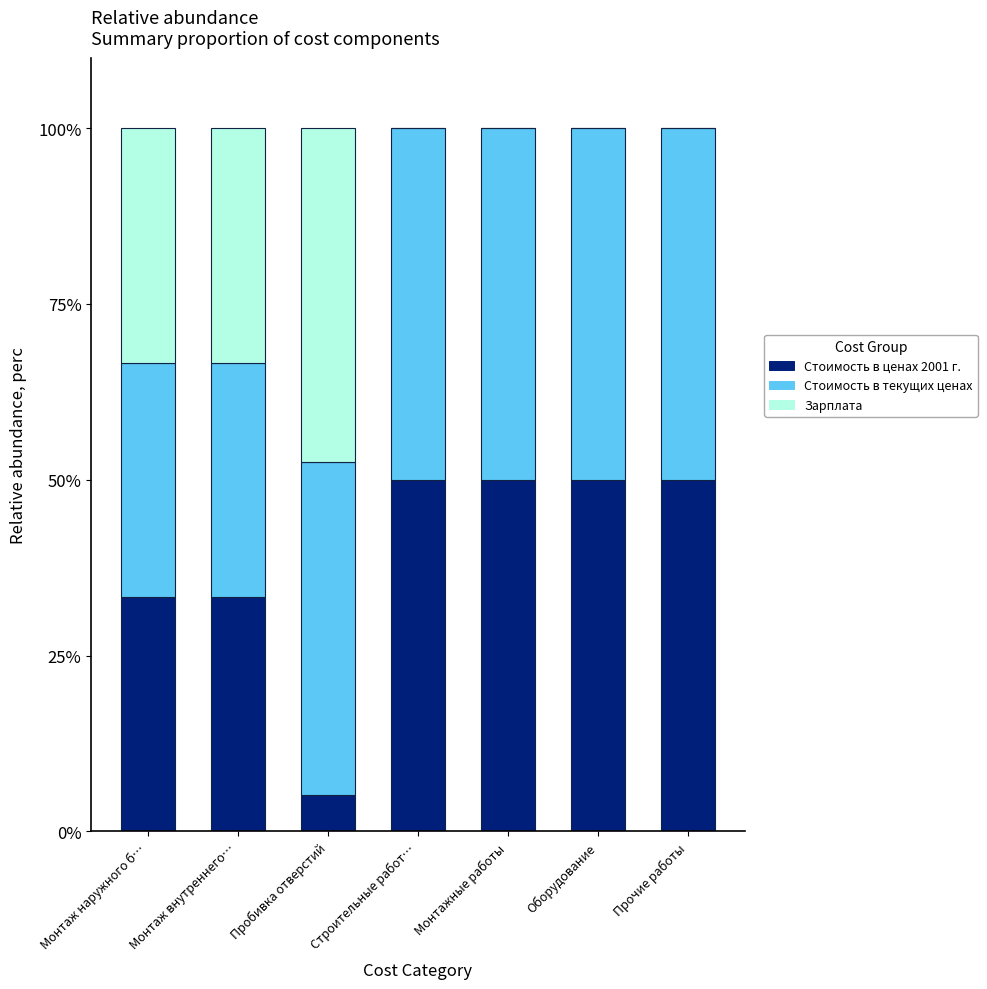

What is the total value across all series at Прочие работы?

100.0